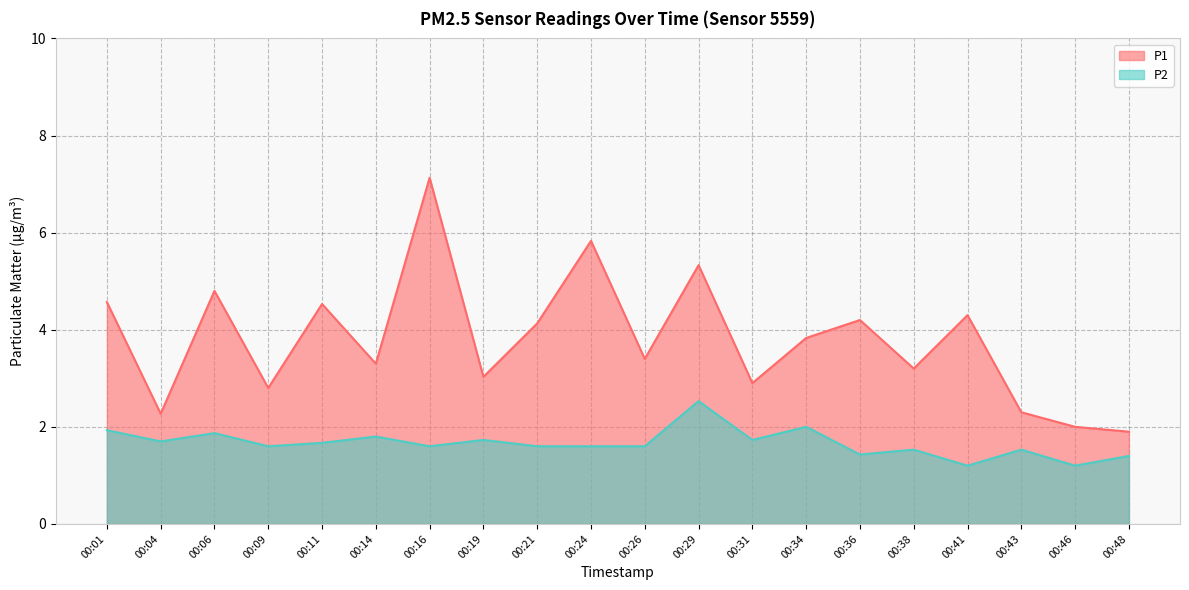

What is the value of the P2 point at the 16th from the left?

1.5